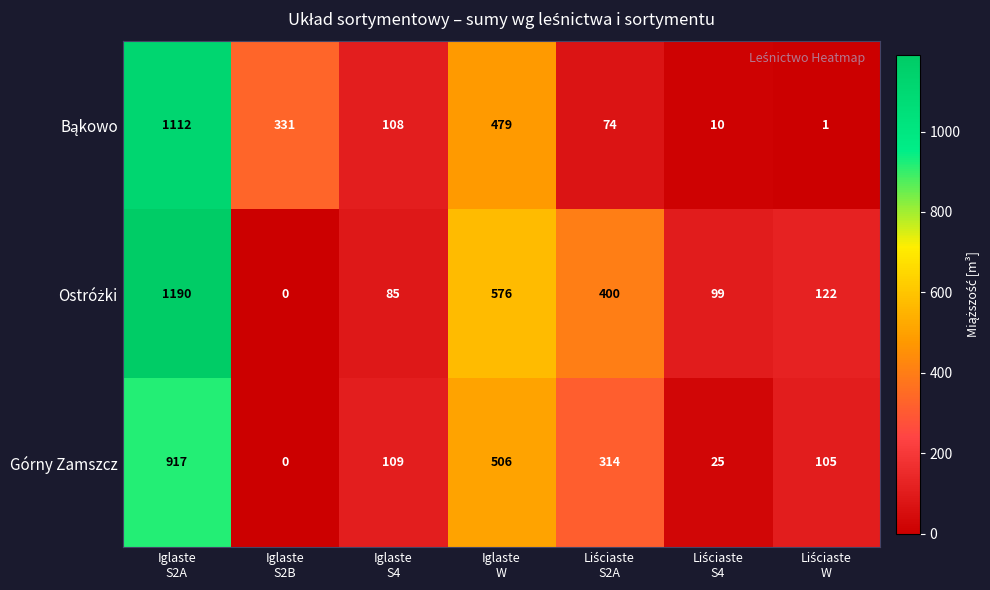

What is the maximum value shown in the chart?

1190